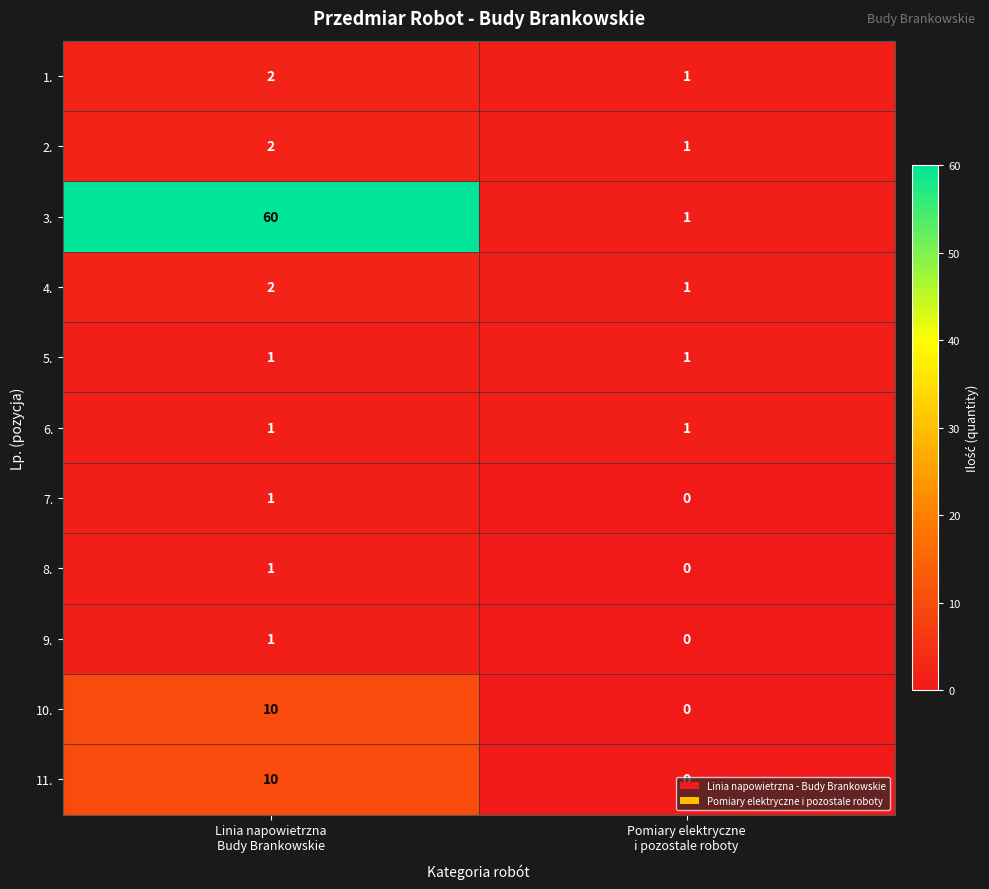

At which category does the chart reach its peak across all series?

Linia napowietrzna
Budy Brankowskie